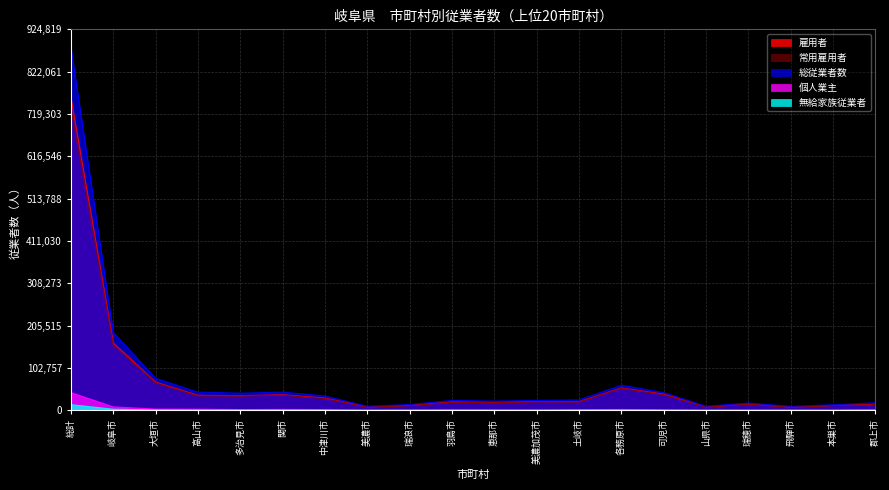

List the series in order of their peak value, lowest first.

無給家族従業者, 個人業主, 常用雇用者, 雇用者, 総従業者数